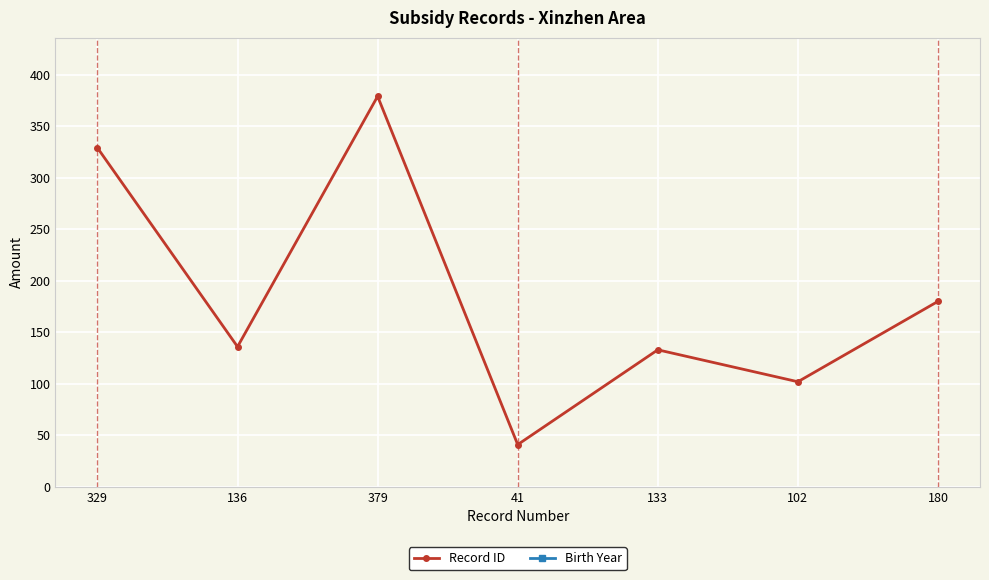

True or false: Birth Year and Record ID cross at least once.

False